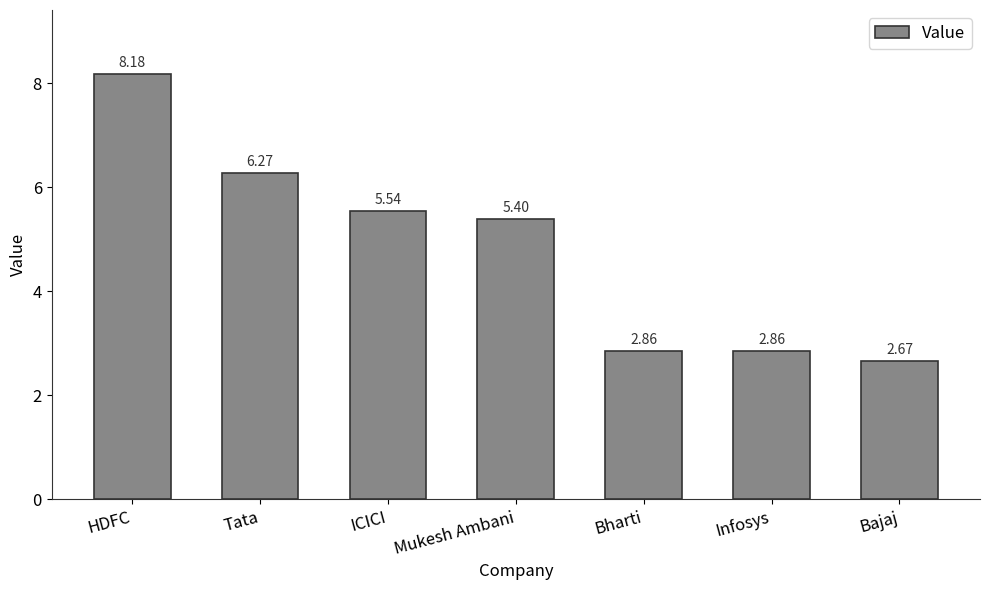

What is the sum of all values?

33.8